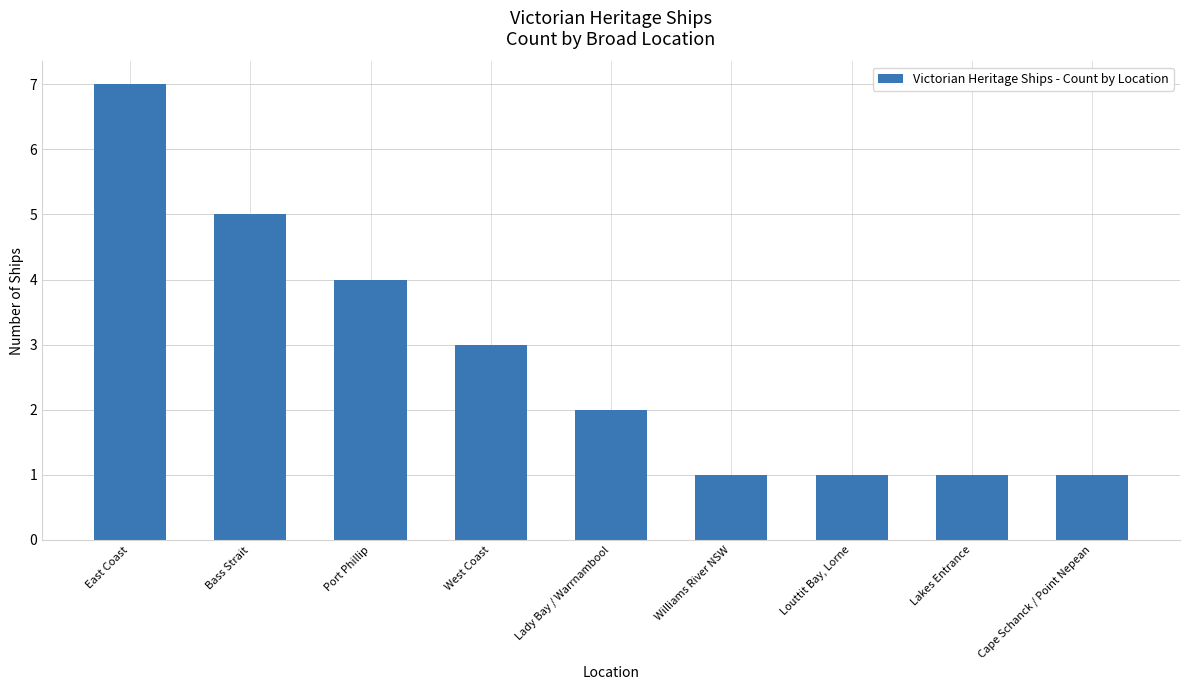

Which category has the highest value across all series?

East Coast